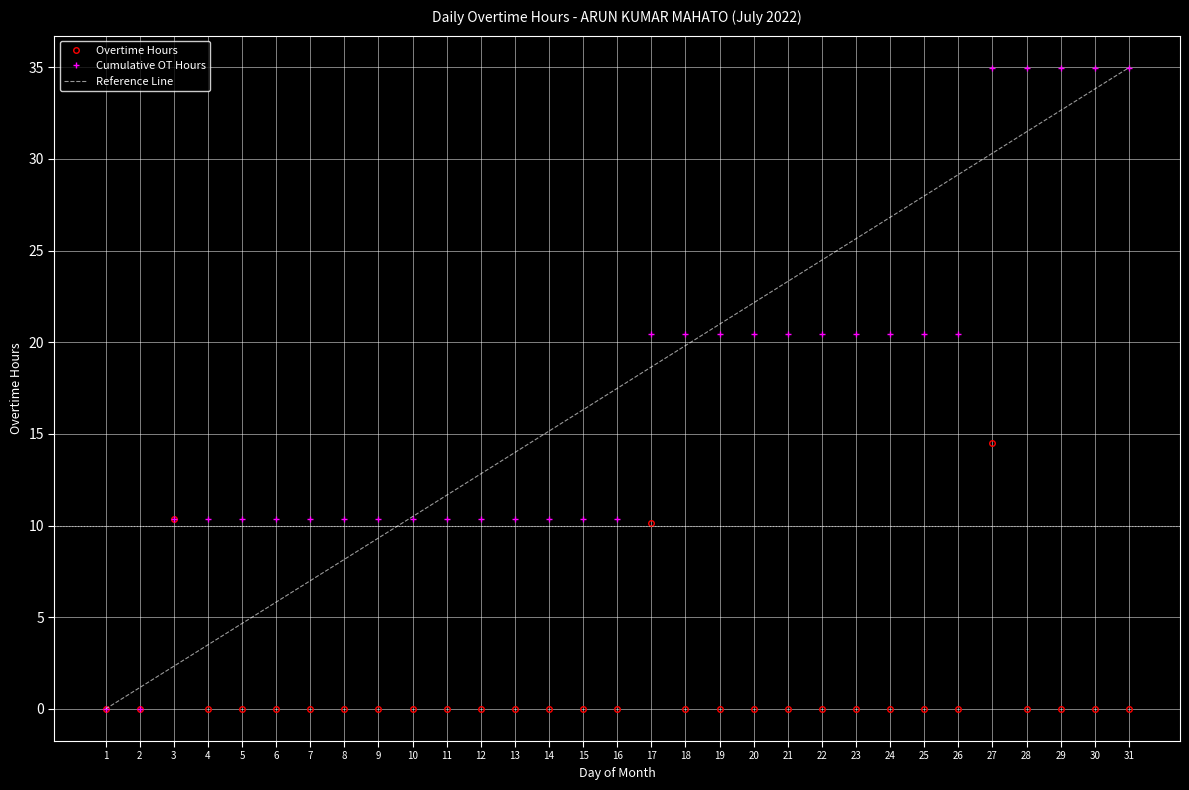

The chart shows a value of 0.0 at 6. True or false?

True